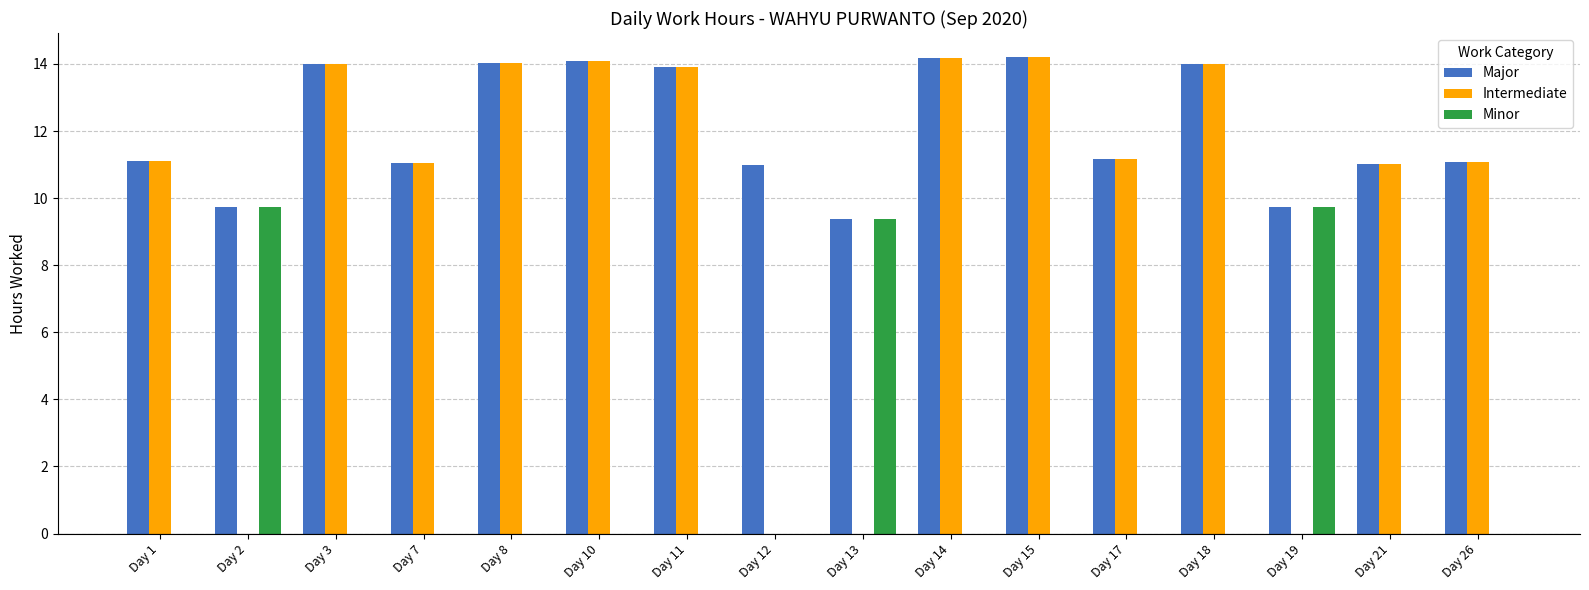

Is the value of Major at Day 8 greater than the value of Intermediate at Day 13?

Yes